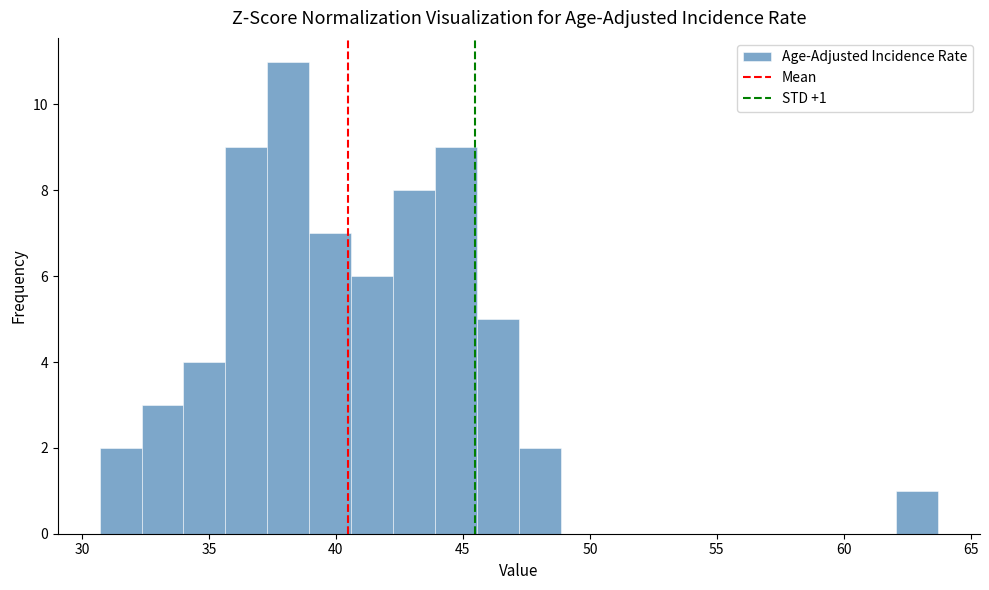

Around what value on the x-axis is the tallest bar? Give the approximate position of its centre, as read against the axis.

38.0